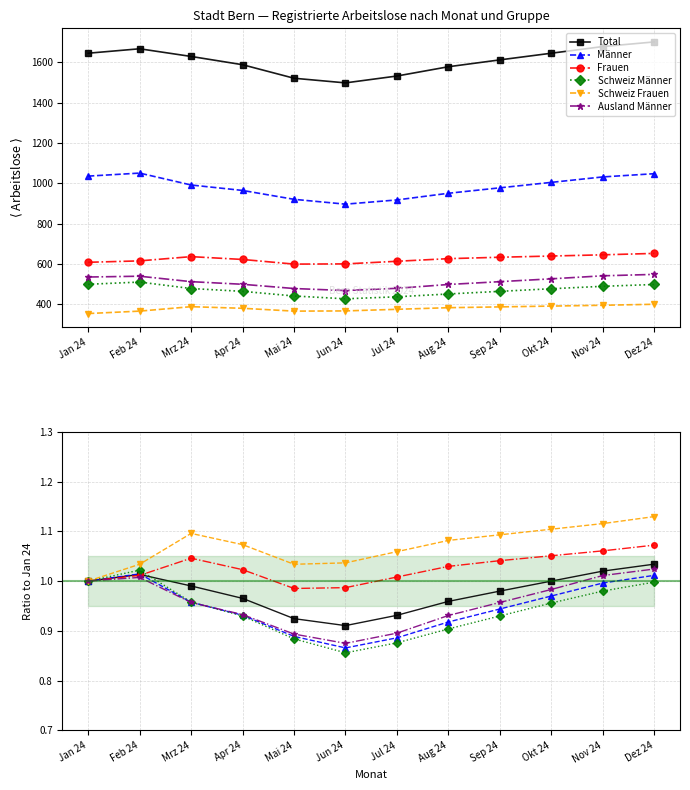

At which label is Frauen closest to 1?

Jan 24